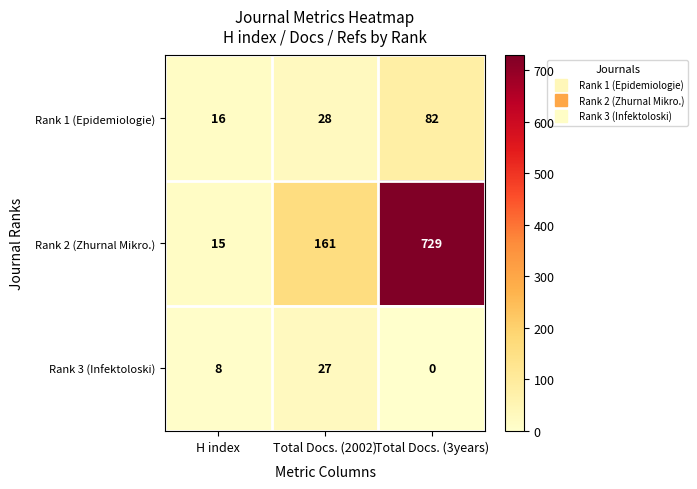

What is the sum of the Rank 1 (Epidemiologie) values at H index and Total Docs. (2002)?

44